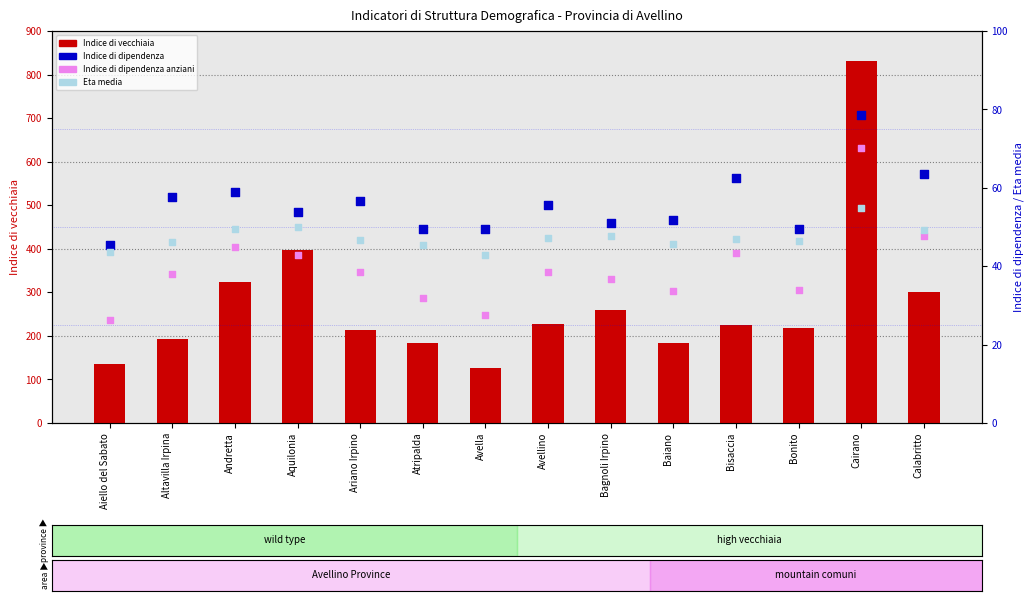

What are all the series names shown in the legend?

Indice di vecchiaia, Indice di dipendenza, Indice di dipendenza anziani, Eta media